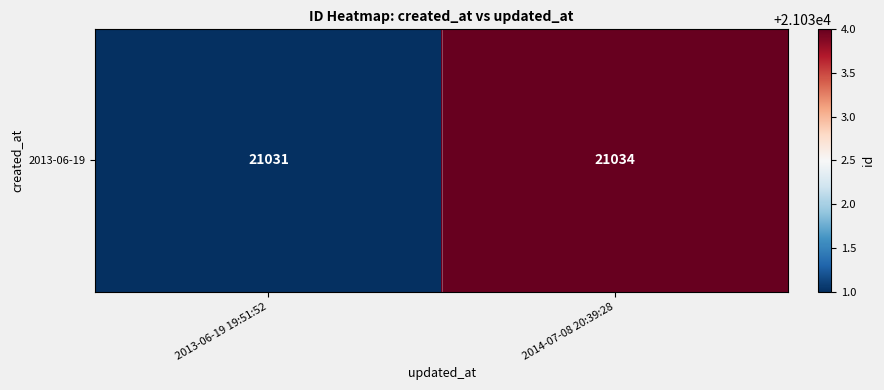

The chart shows a value of 30348 at 2013-06-19 19:51:52. True or false?

False